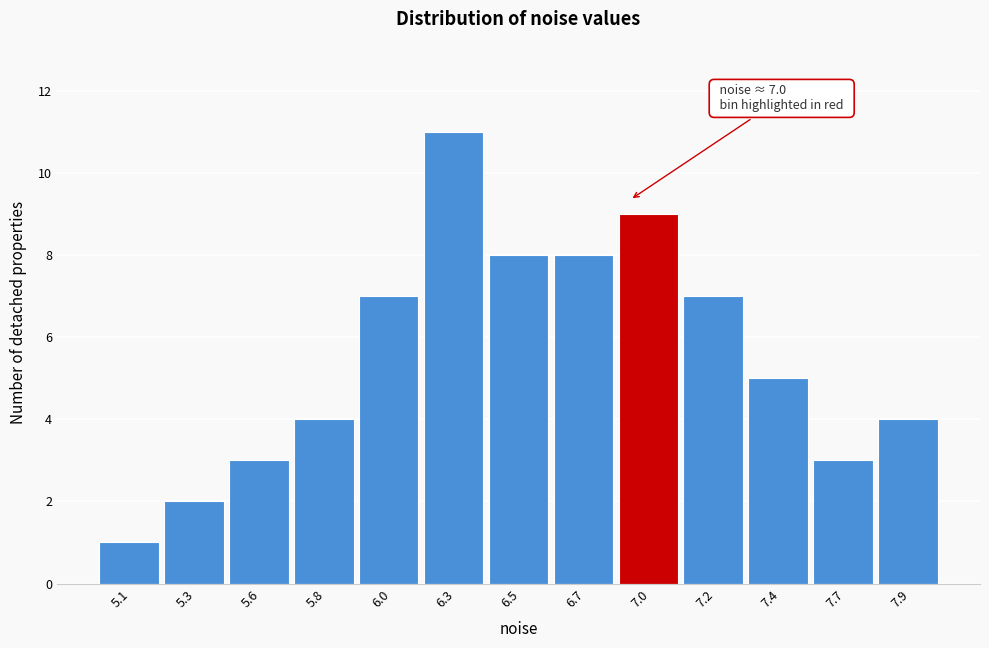

Reading right to left, transcribe all the data shown in this chart.

4	3	5	7	9	8	8	11	7	4	3	2	1